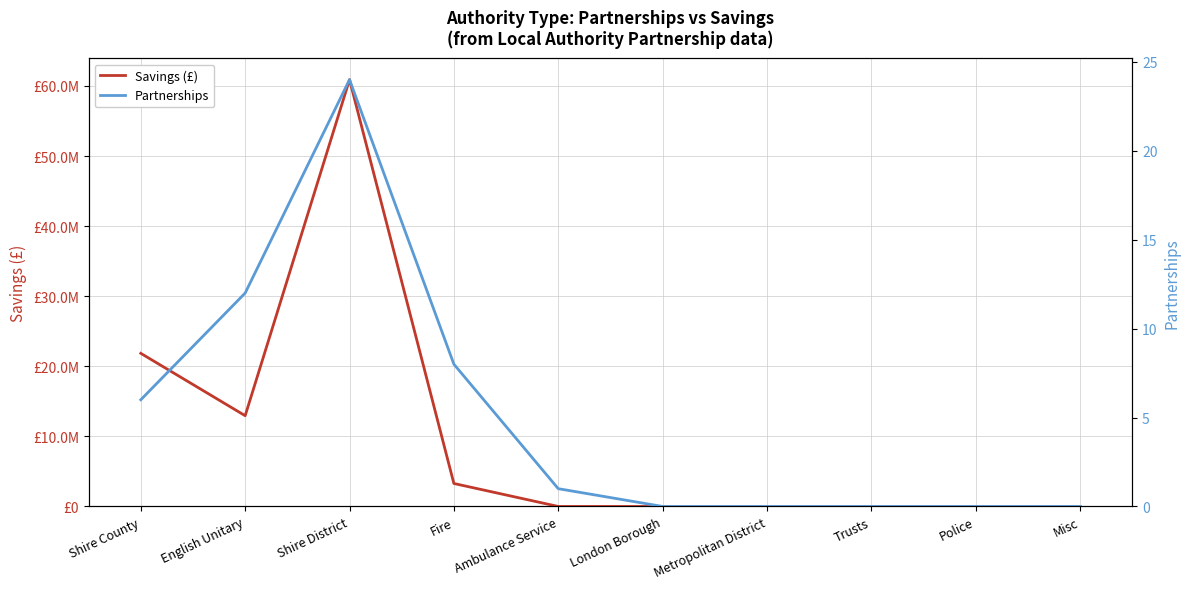

Is this an area chart (filled region under the line)?

No